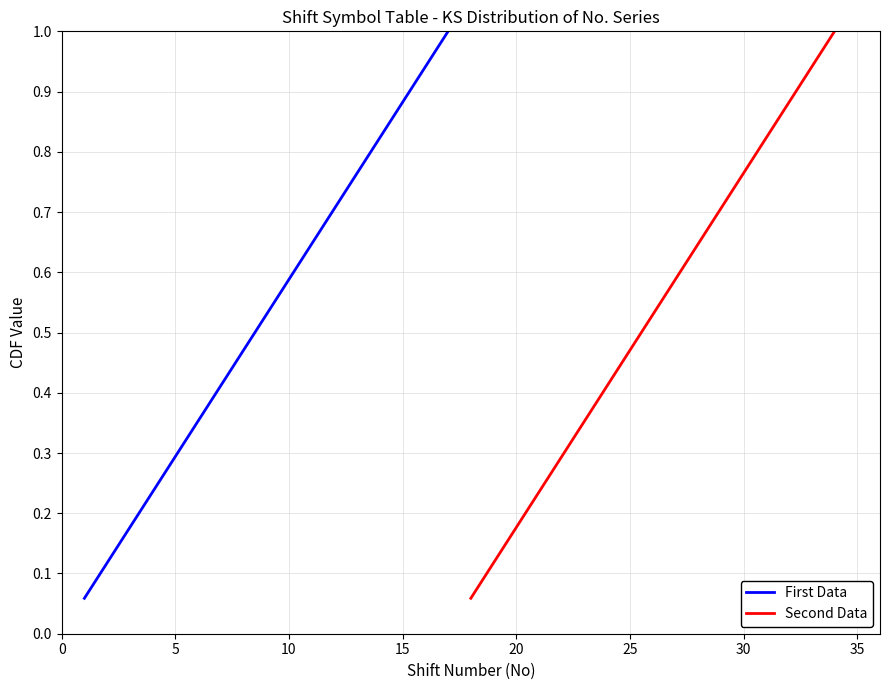

What is the highest value of the First Data series?

1.0